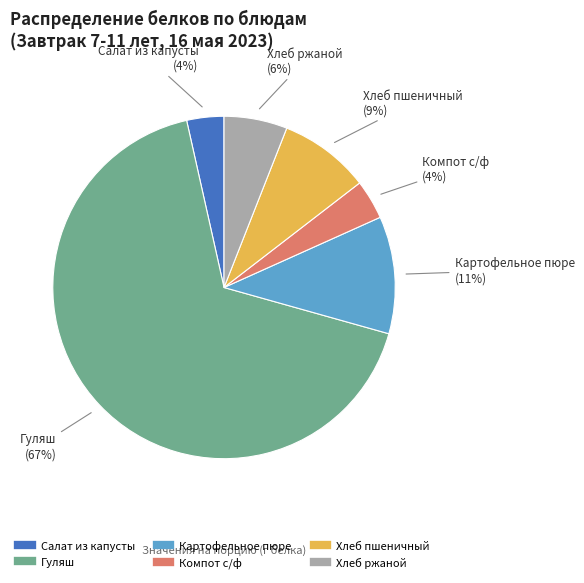

True or false: Компот с/ф accounts for 4% of the total.

True